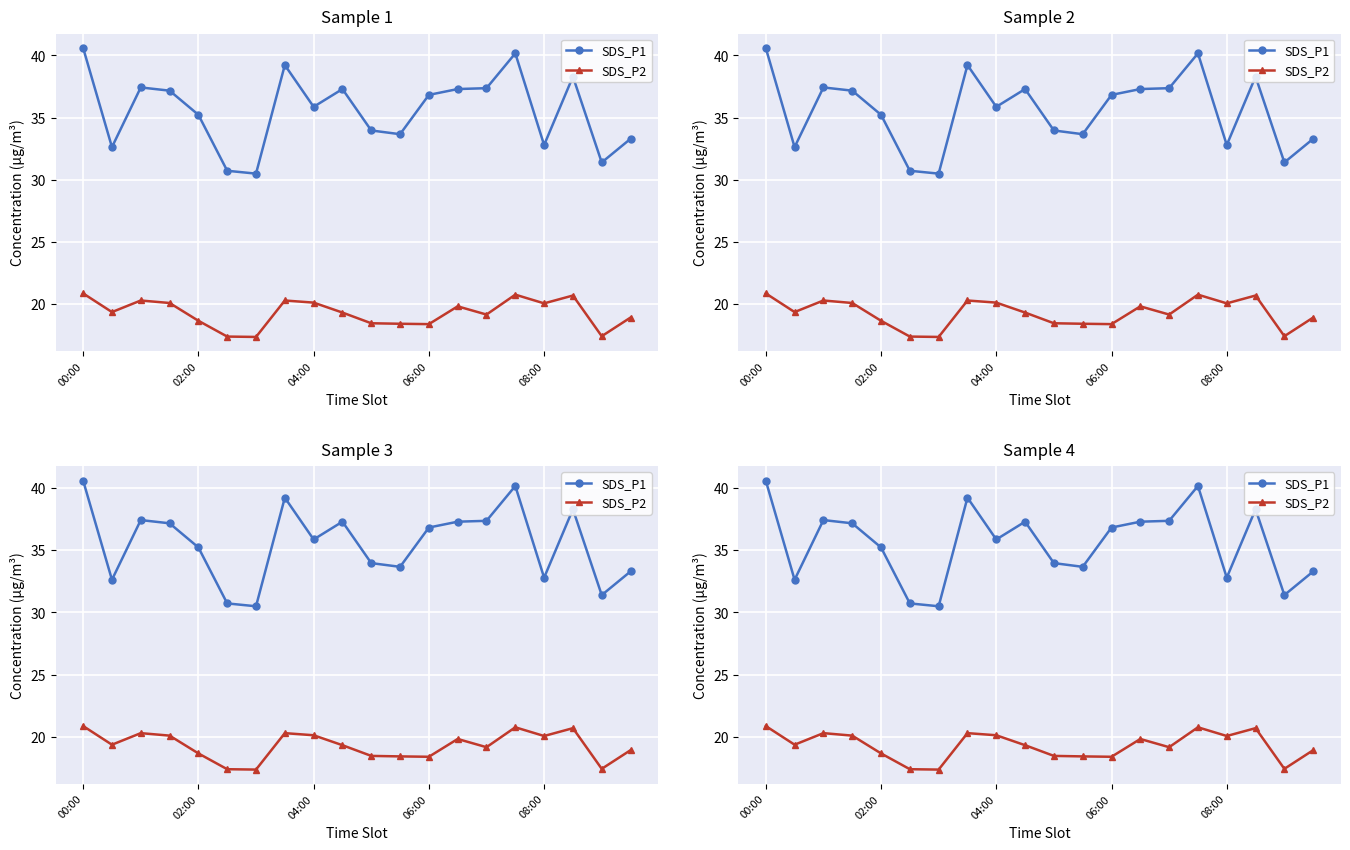

What is the sum of all SDS_P2 values?

386.0